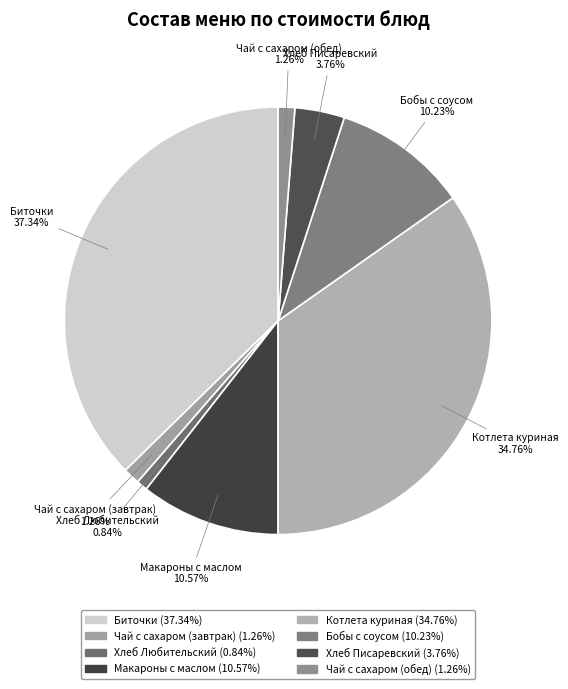

The Чай с сахаром (обед) slice represents 11% of the pie. True or false?

False